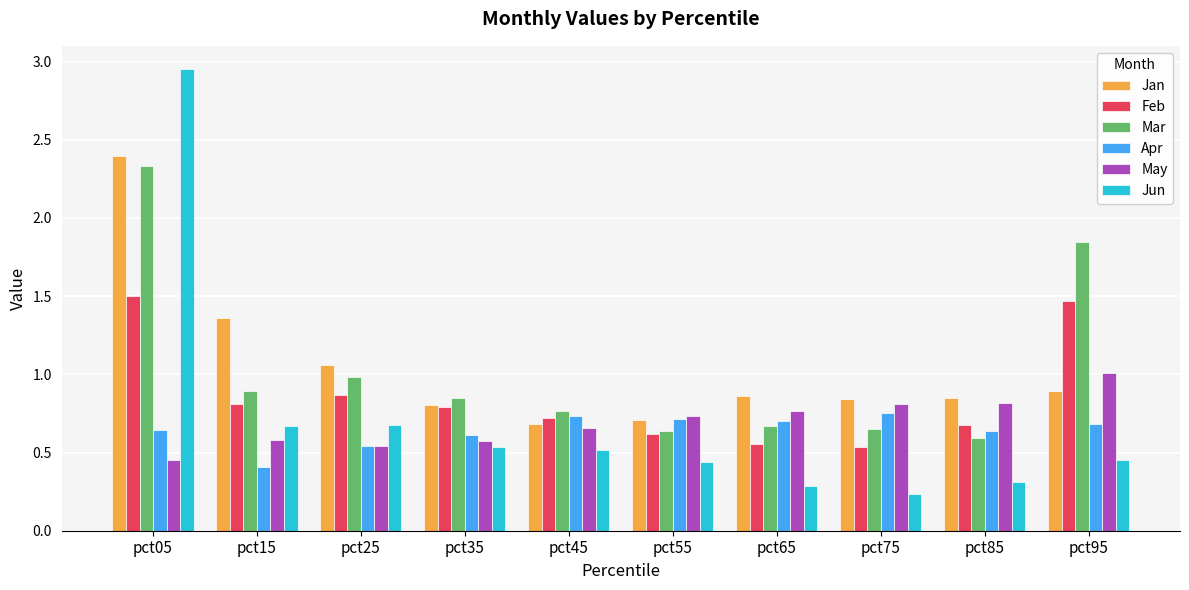

Which category has the lowest value in the Apr series?

pct15